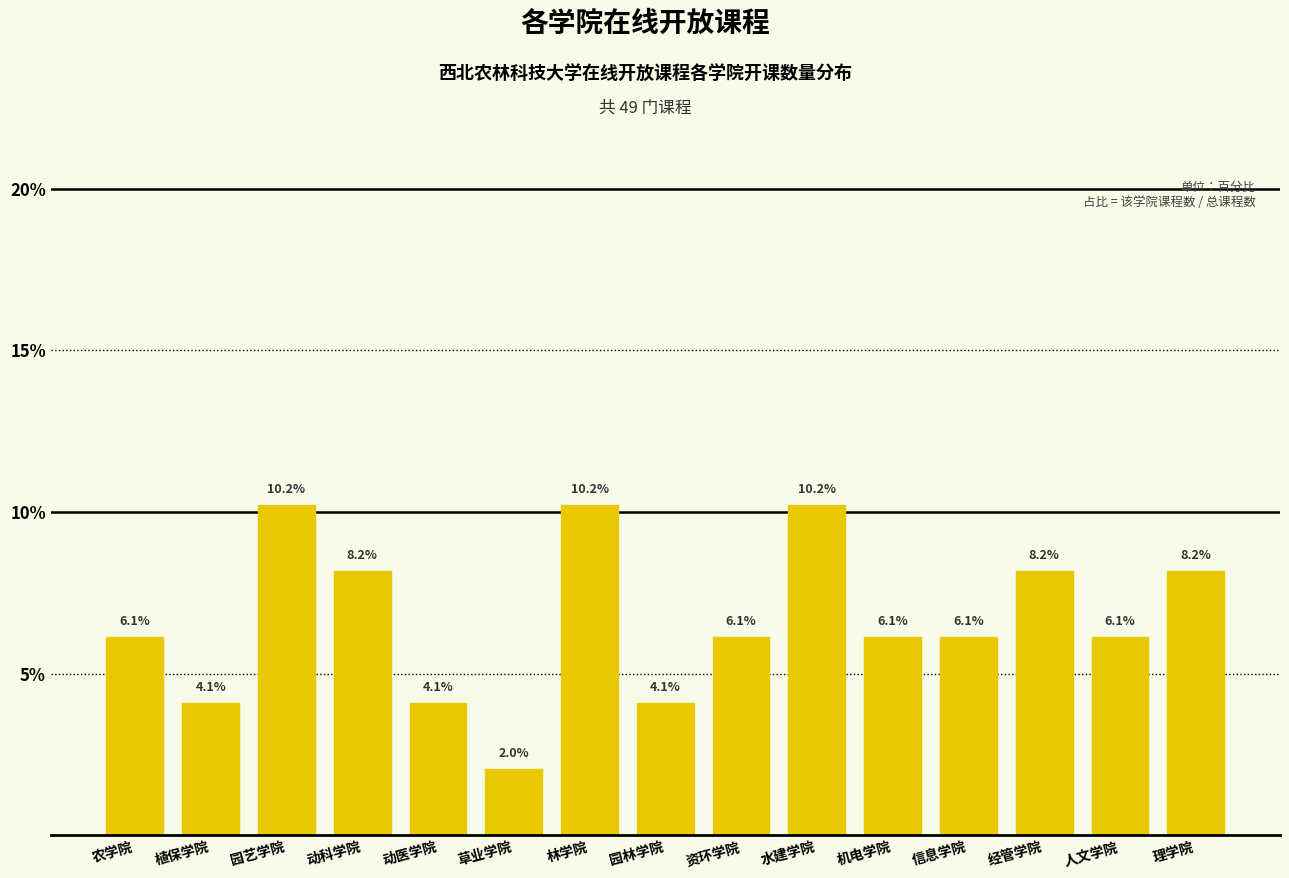

Reading left to right, what are all the values shown in this chart?

6.1	4.1	10.2	8.2	4.1	2.0	10.2	4.1	6.1	10.2	6.1	6.1	8.2	6.1	8.2